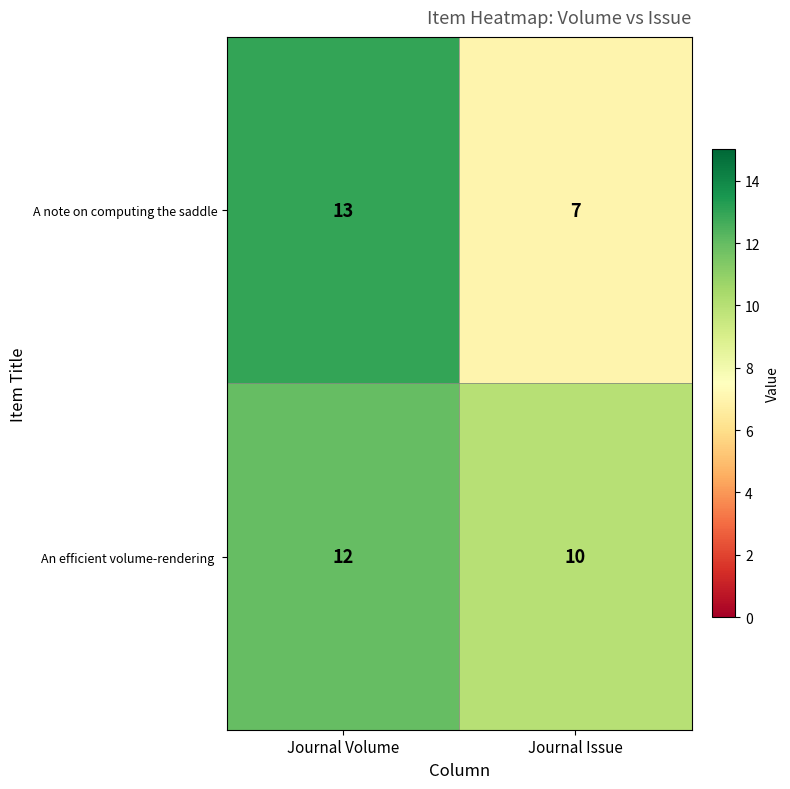

Which series changed the most between Journal Volume and Journal Issue?

A note on computing the saddle